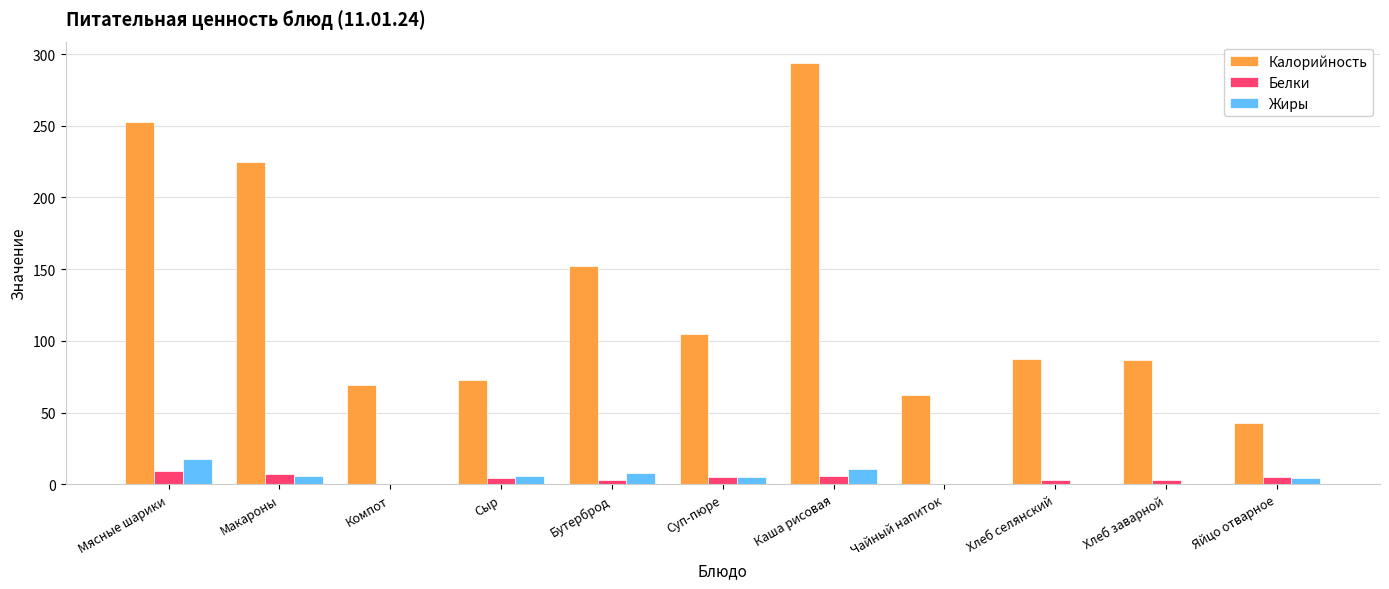

Is it true that Жиры equals 27.1 at Мясные шарики?

False